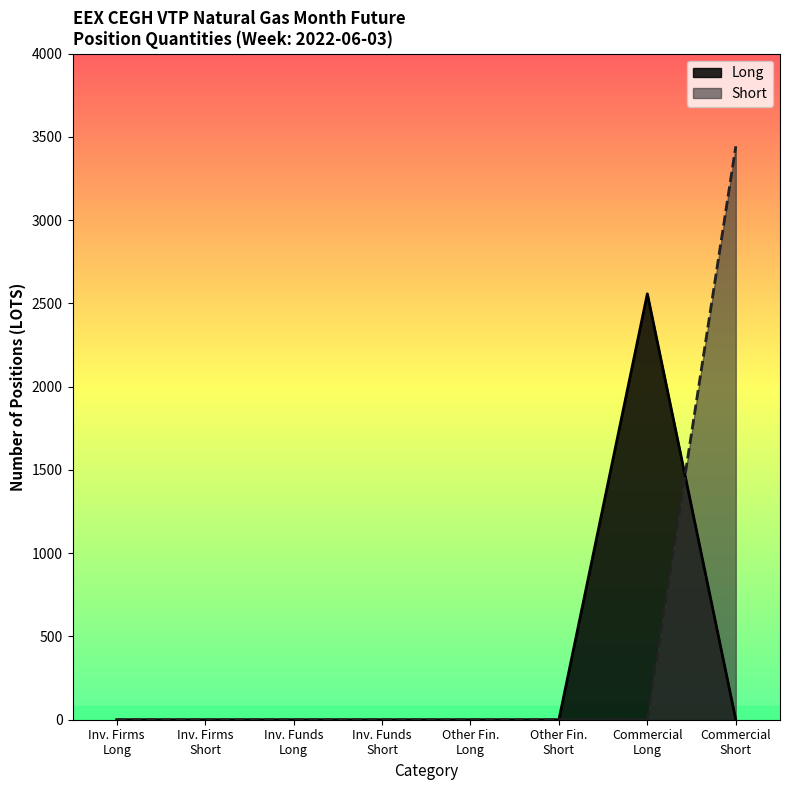

True or false: Long has a value of 0 at Other Financial Short.

True